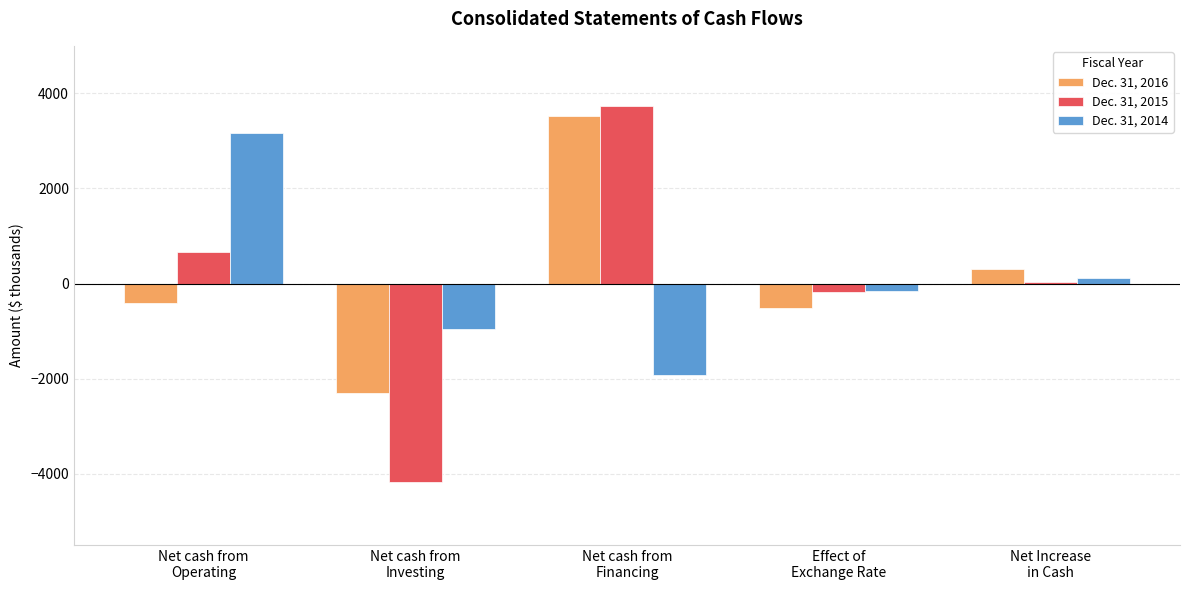

What is the sum of the Dec. 31, 2015 values at Net cash from
Financing and Net Increase
in Cash?

3770